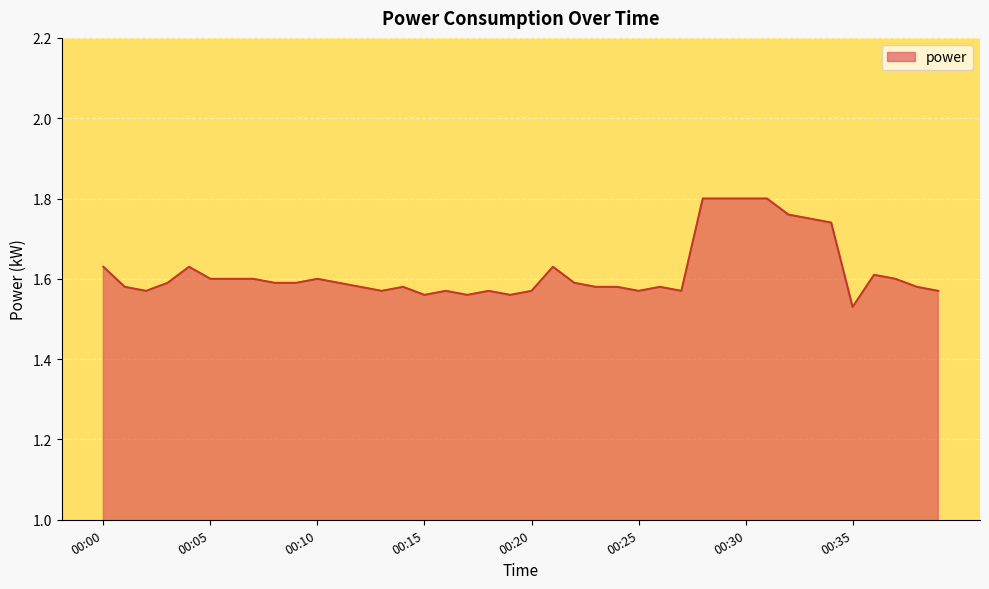

How many lines are shown in the chart?

1